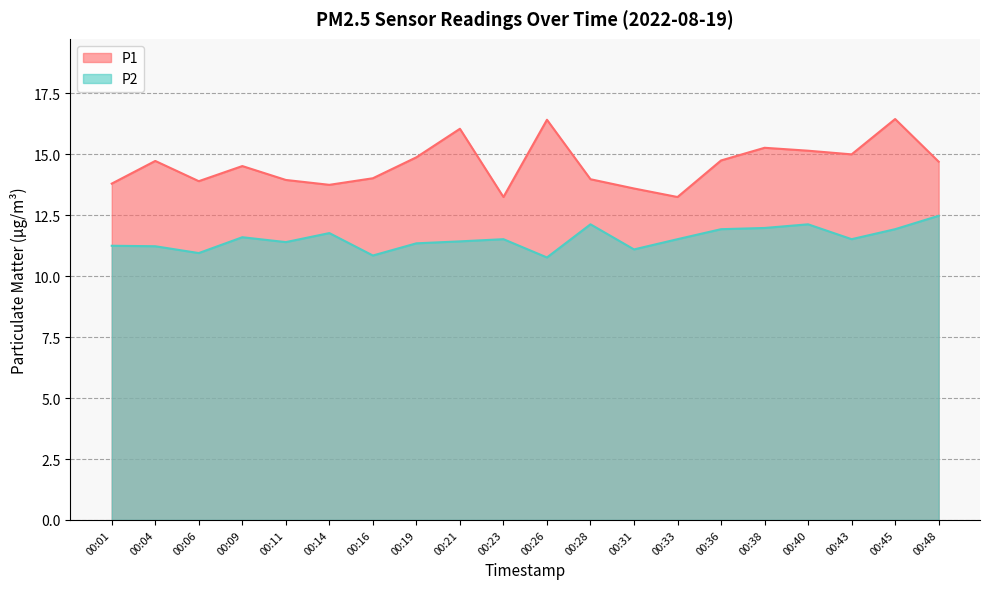

At how many categories does at least one series exceed 15?

5